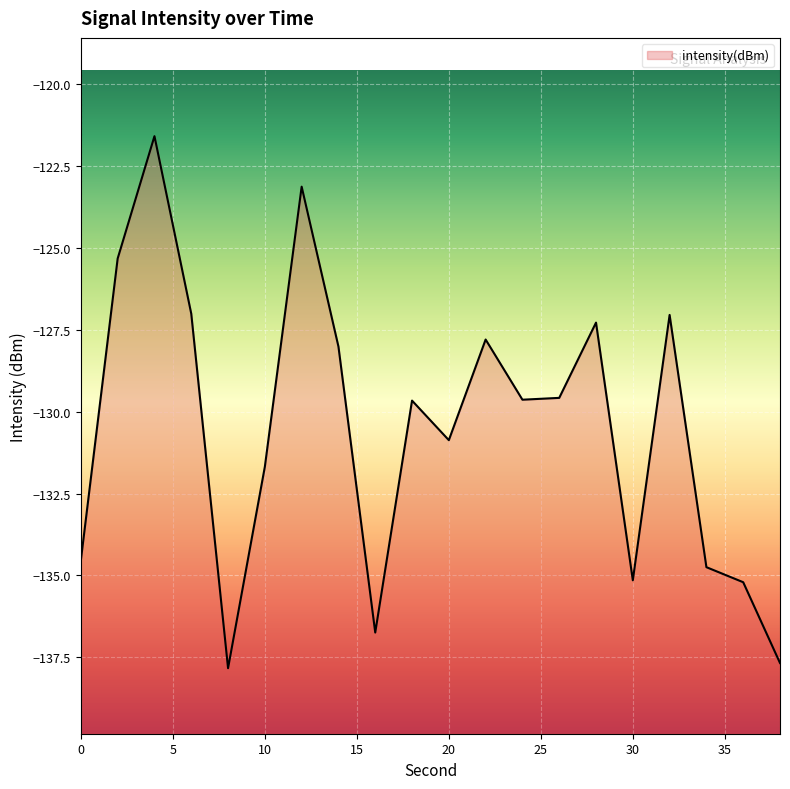

How many data points does each series have?

20